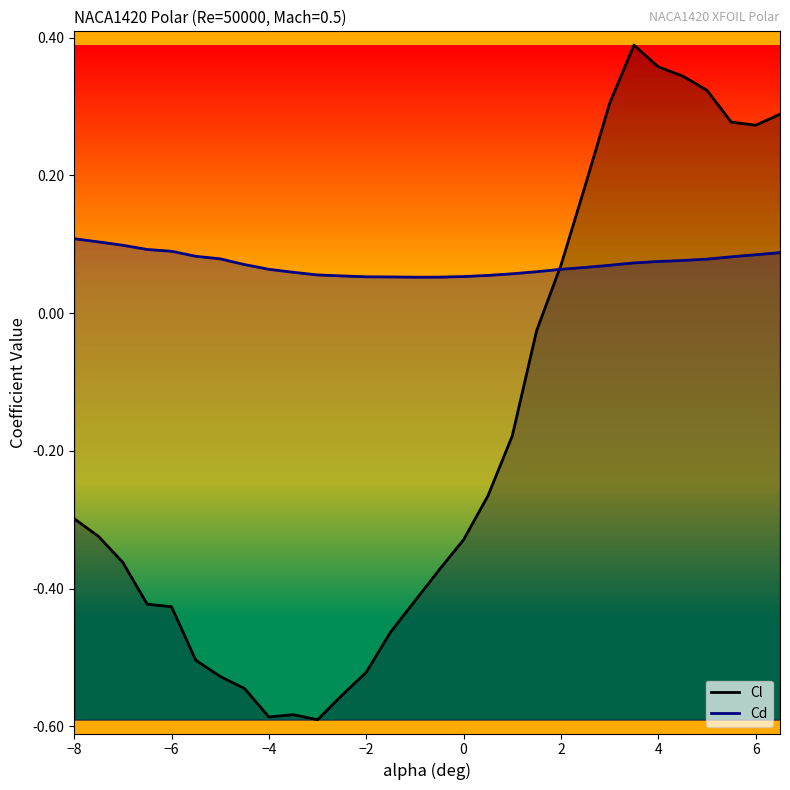

What is the greatest value displayed?

0.4